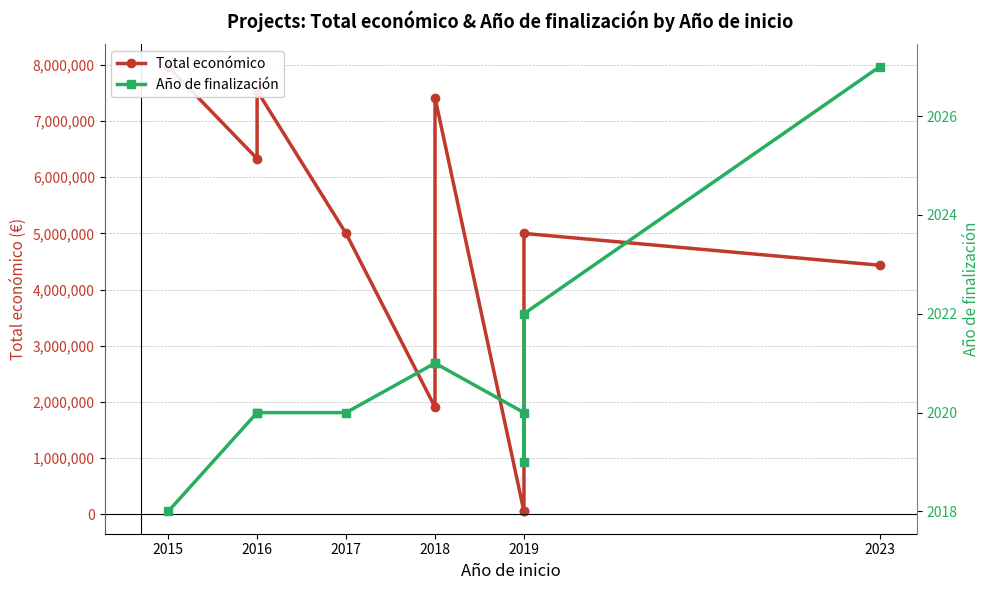

The value of Año de finalización at 2016 is 2020. True or false?

True